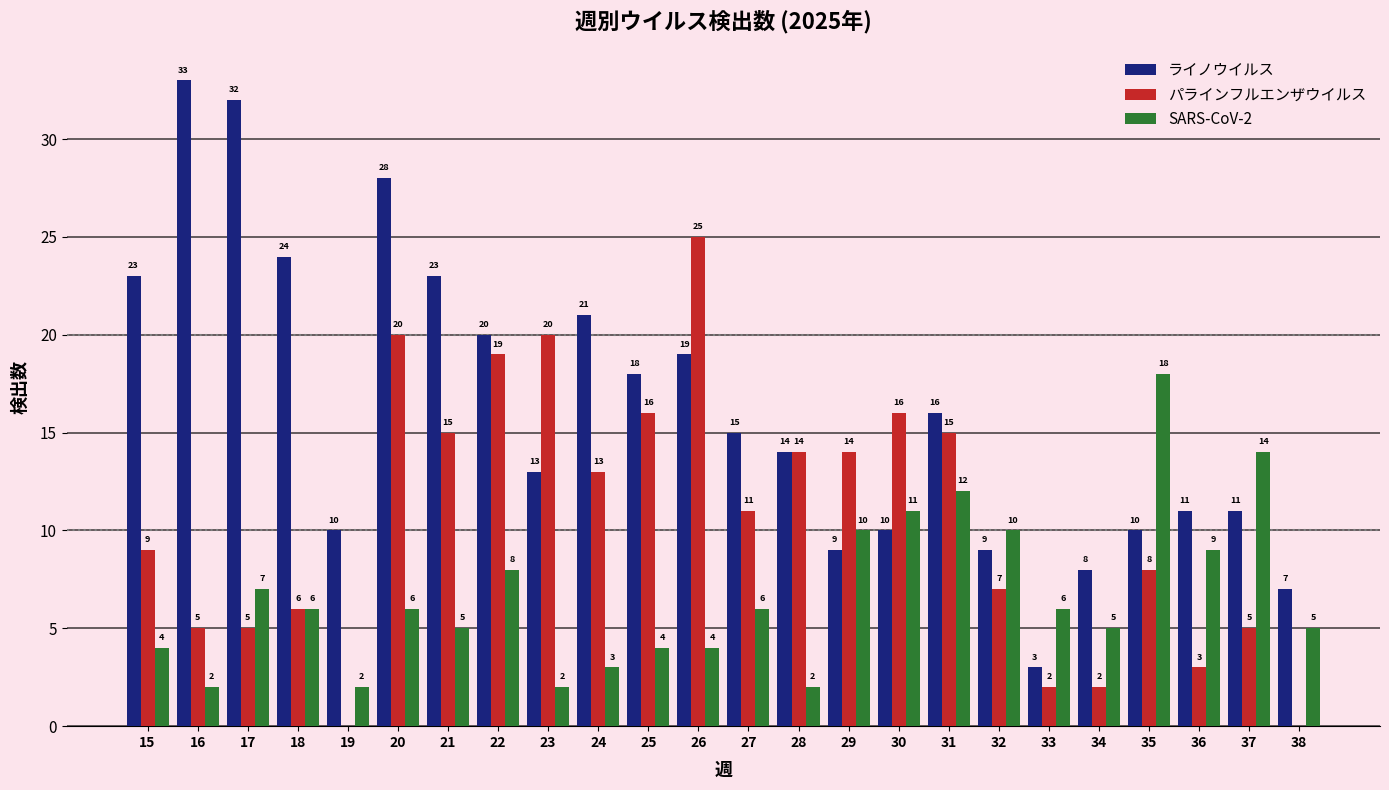

The パラインフルエンザウイルス series shows 14 at 29. True or false?

True